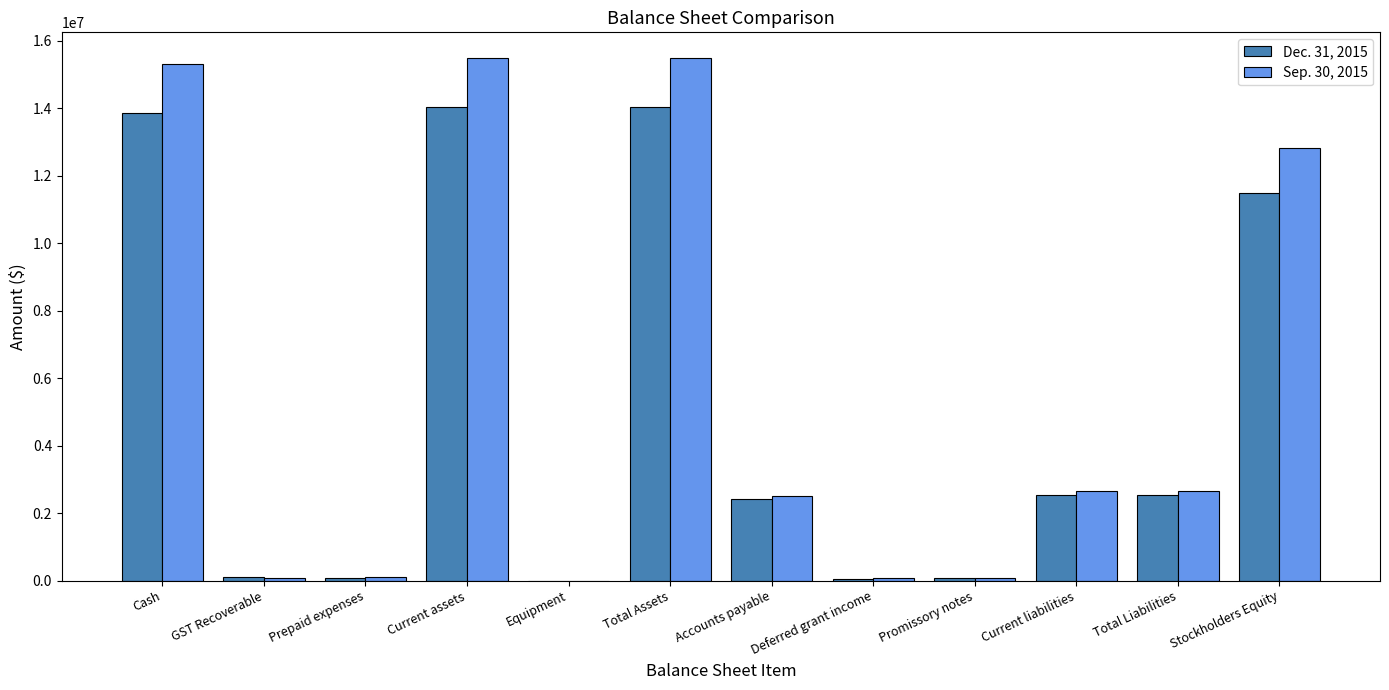

How many distinct data groups are displayed?

2